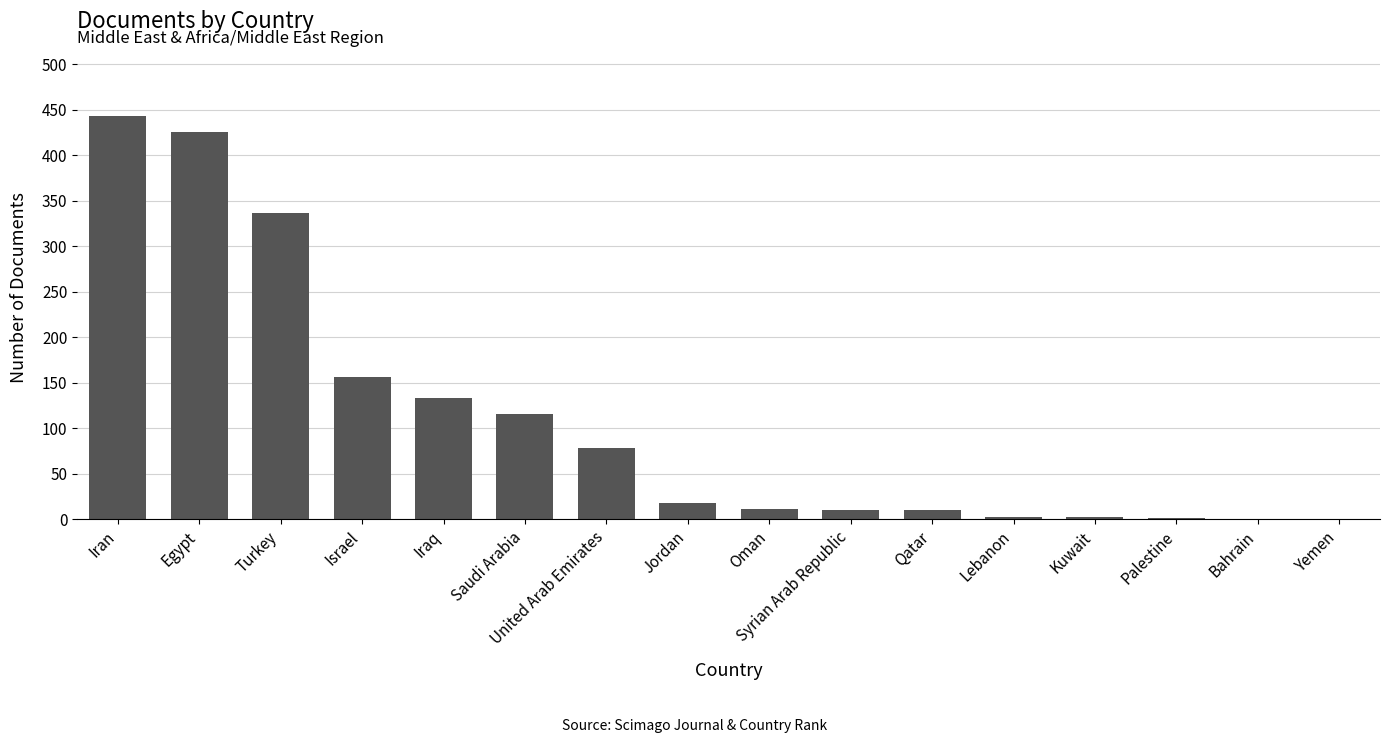

Where is the data nearest to the value 222?

Israel